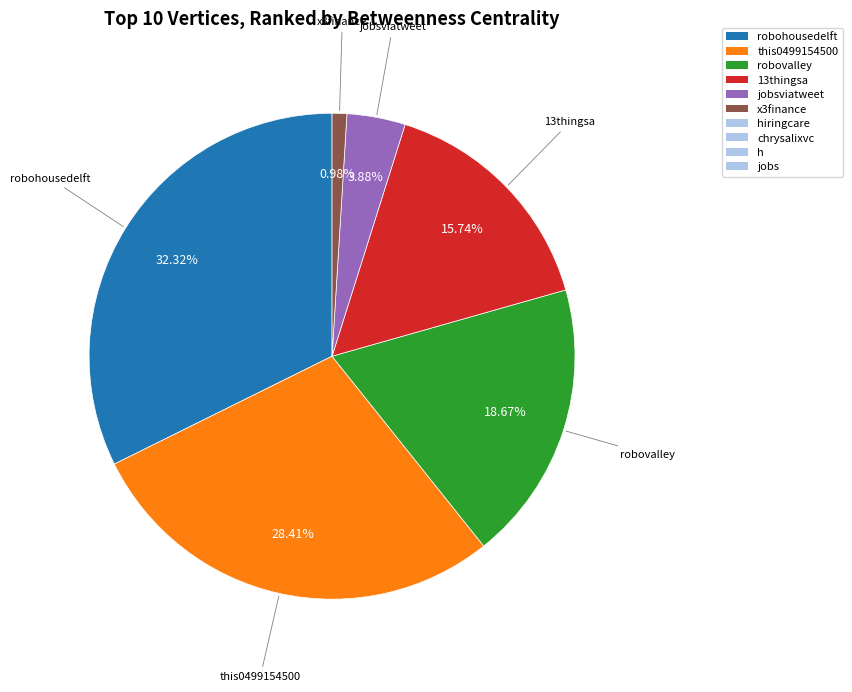

Is there any slice that represents more than half of the pie?

No